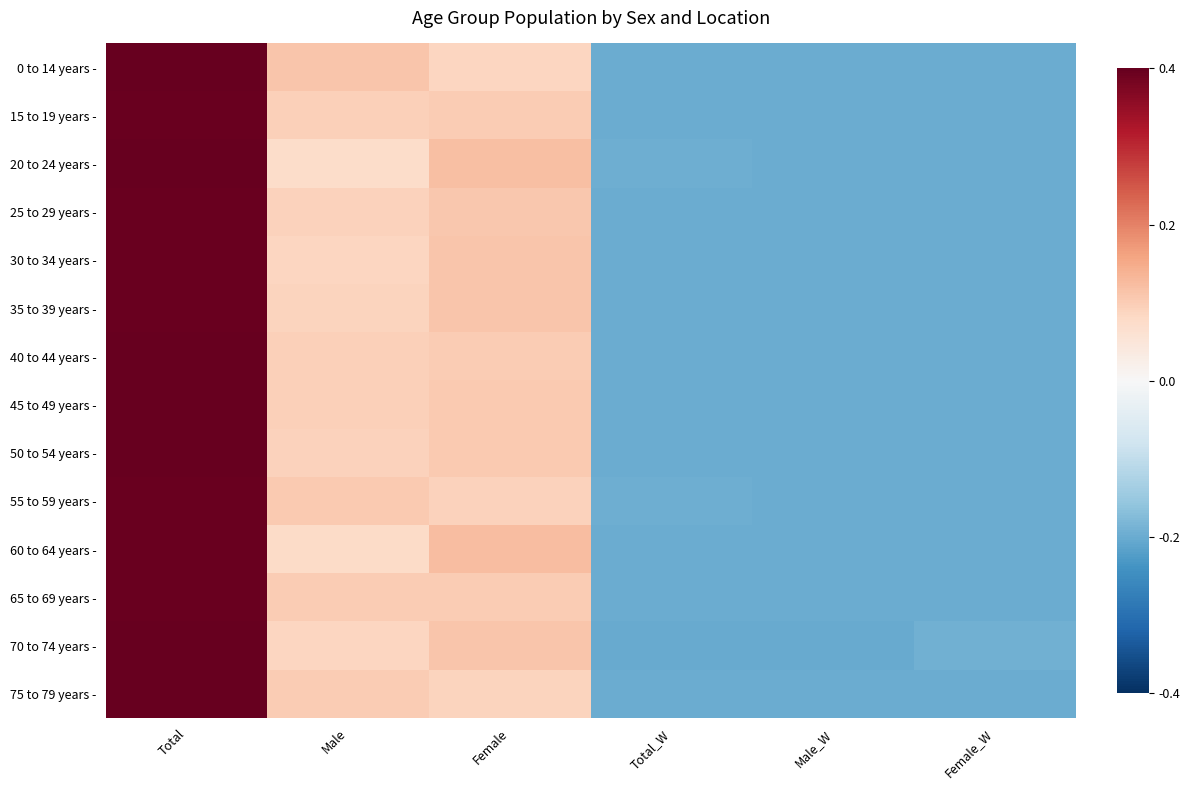

Rank the series by their maximum value, from lowest to highest.

60 to 64 years -, 65 to 69 years -, 55 to 59 years -, 35 to 39 years -, 25 to 29 years -, 30 to 34 years -, 15 to 19 years -, 40 to 44 years -, 45 to 49 years -, 0 to 14 years -, 20 to 24 years -, 50 to 54 years -, 70 to 74 years -, 75 to 79 years -